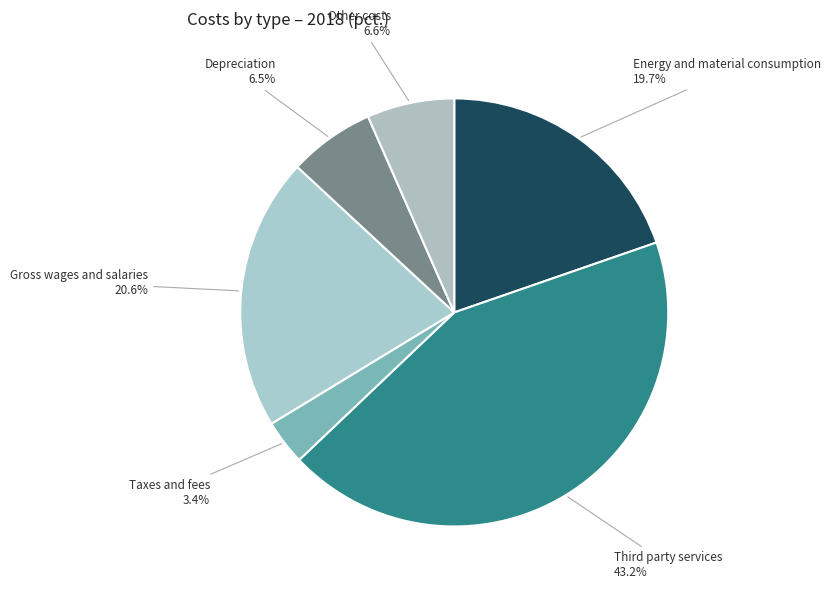

How much of the chart is everything except Gross wages and salaries?

79.4%